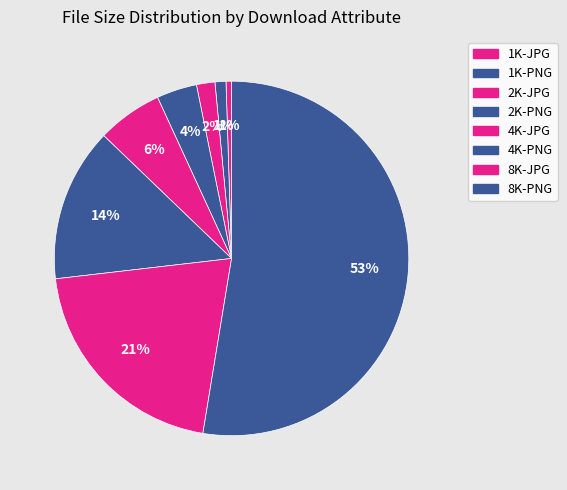

How many slices are in this pie chart?

8